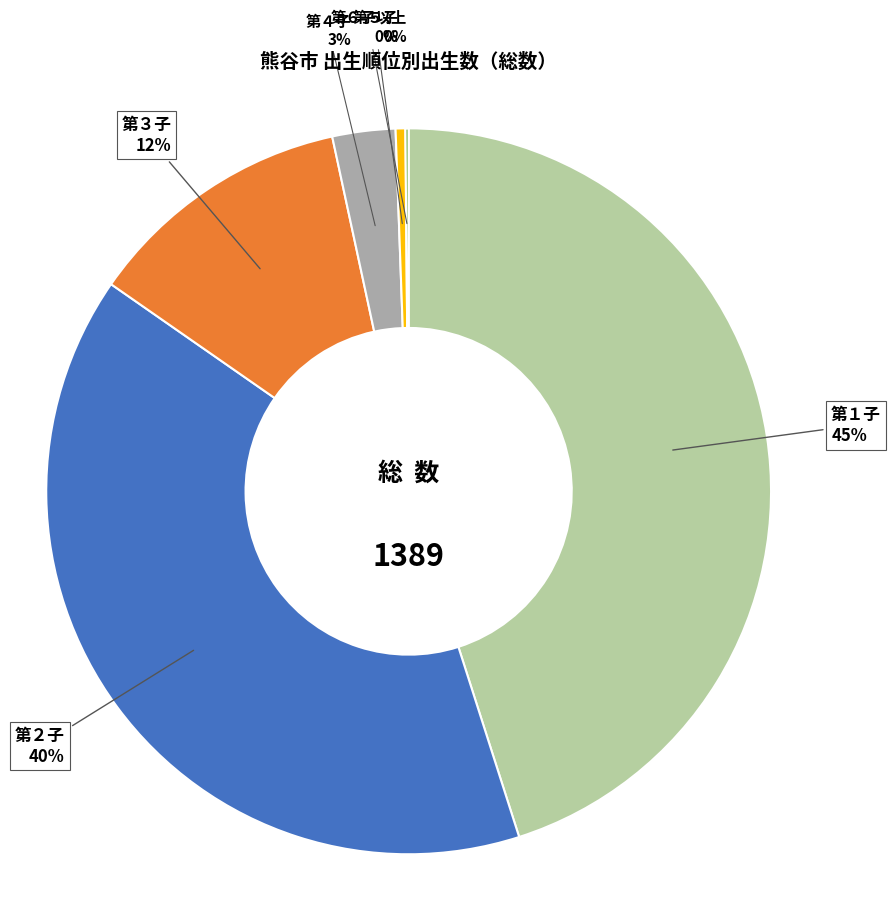

To the nearest percent, what is the difference between the largest and smallest slice percentages?

45%